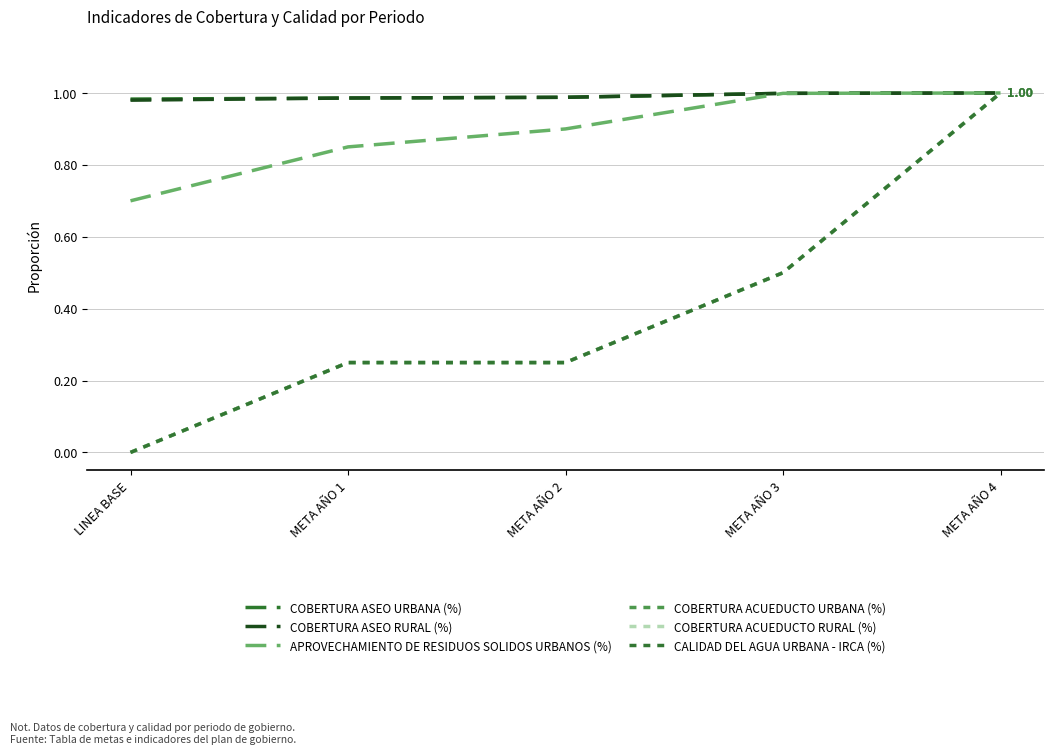

The value of COBERTURA ACUEDUCTO RURAL (%) at META AÑO 1 is 0.1. True or false?

False